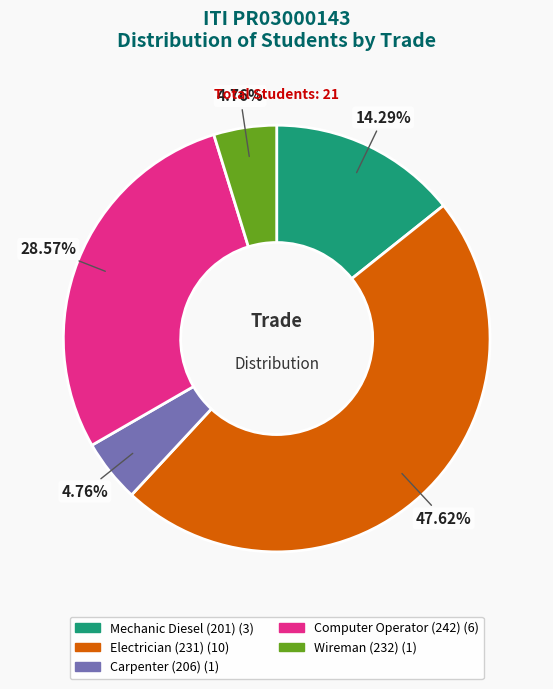

The Mechanic Diesel (201) slice represents 27% of the pie. True or false?

False